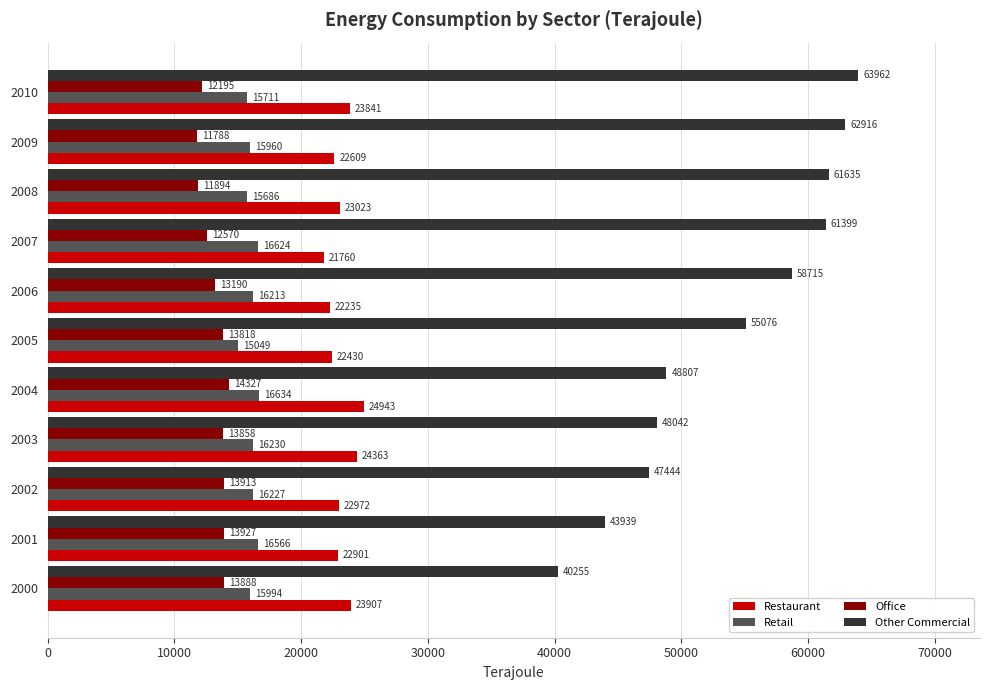

What is the sum of the Office values at 2006 and 2005?

27008